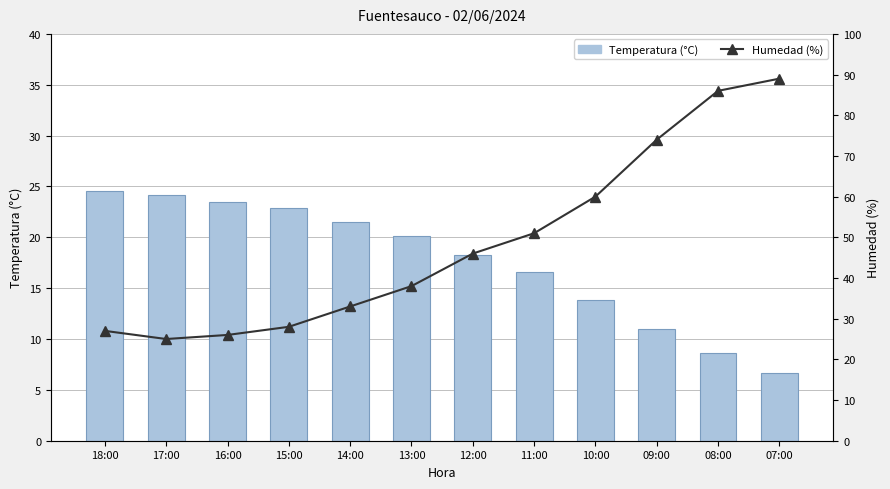

Which has a higher value, 11:00 or 07:00?

11:00